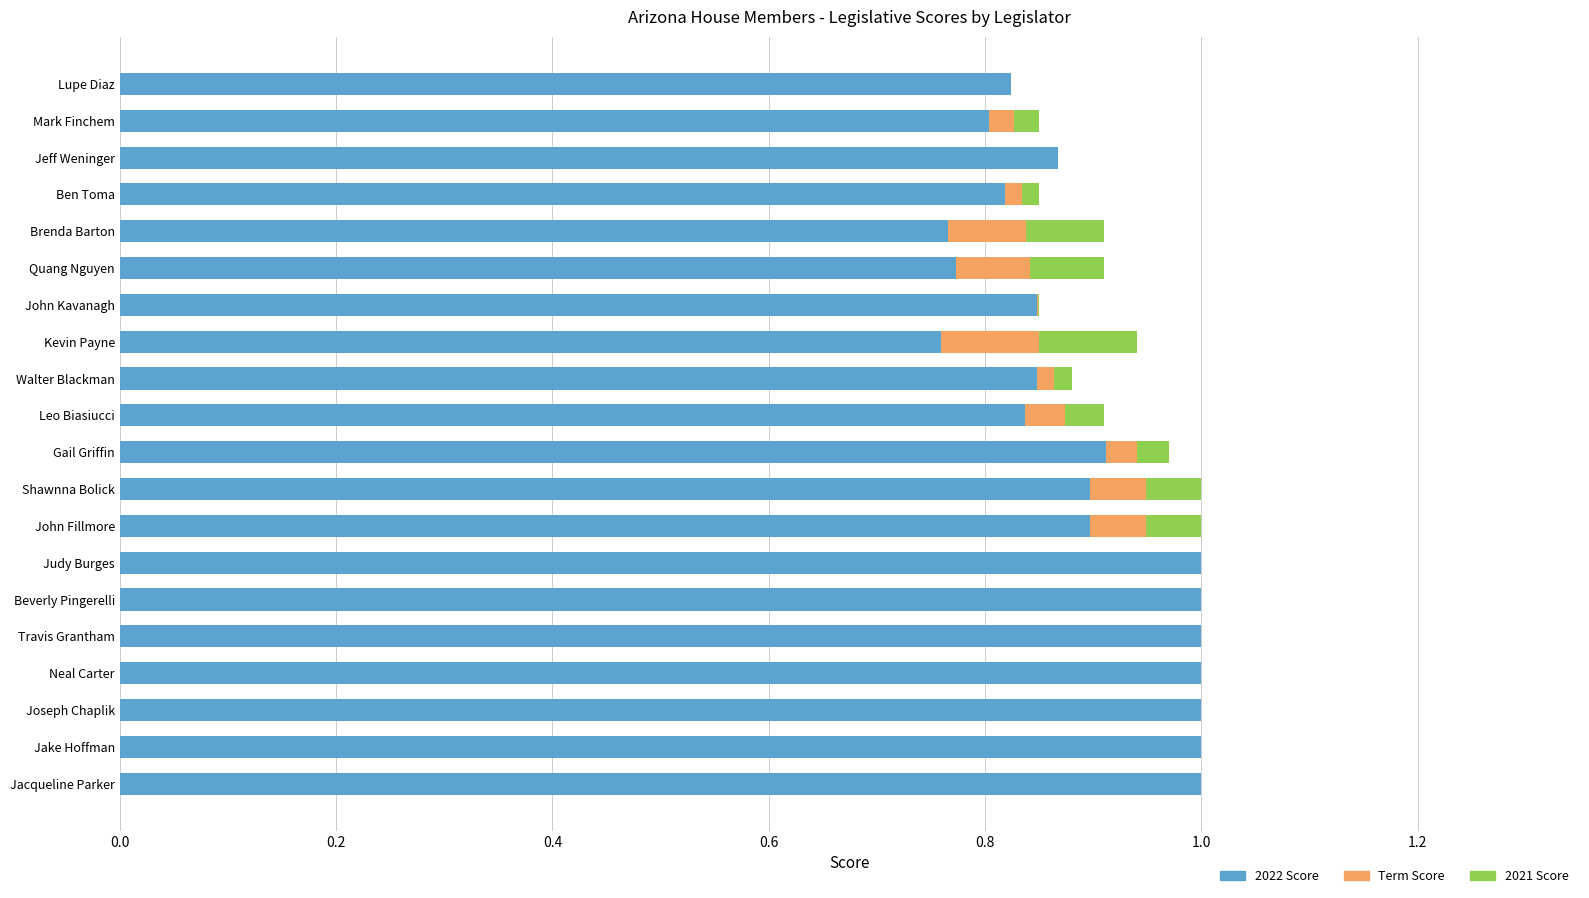

True or false: 2022 Score has a value of 0.8 at Mark Finchem.

True